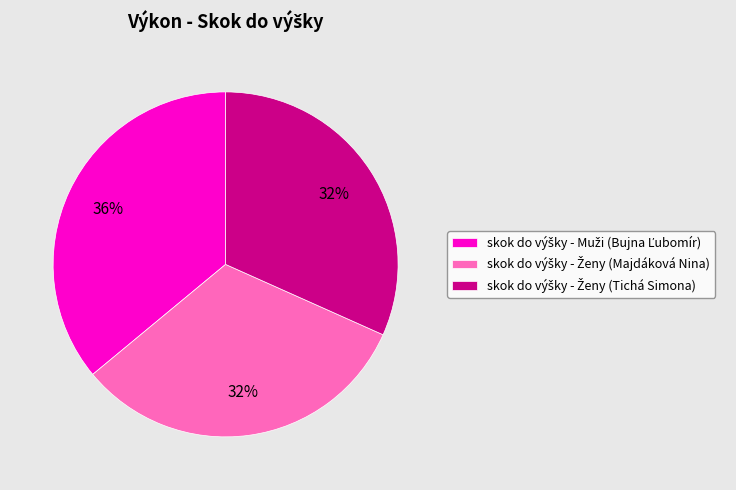

Is there any slice that represents more than half of the pie?

No